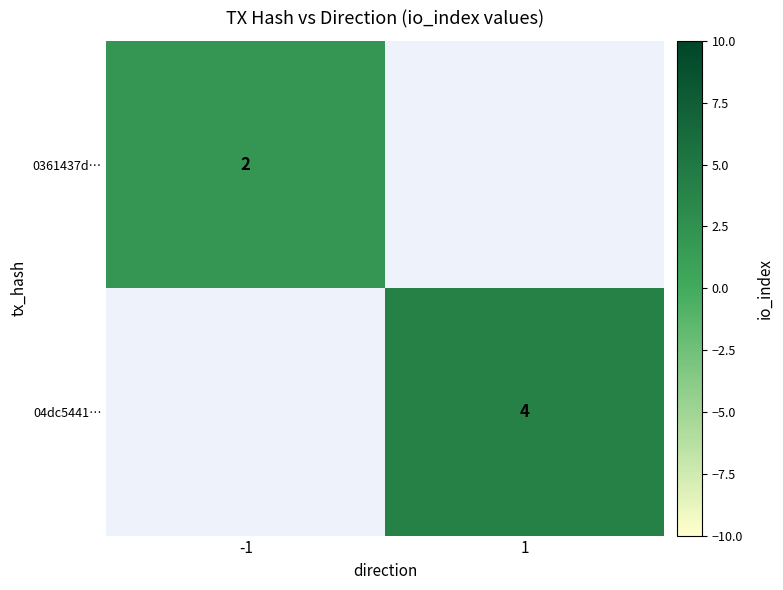

The 0361437d… series shows 2 at -1. True or false?

True